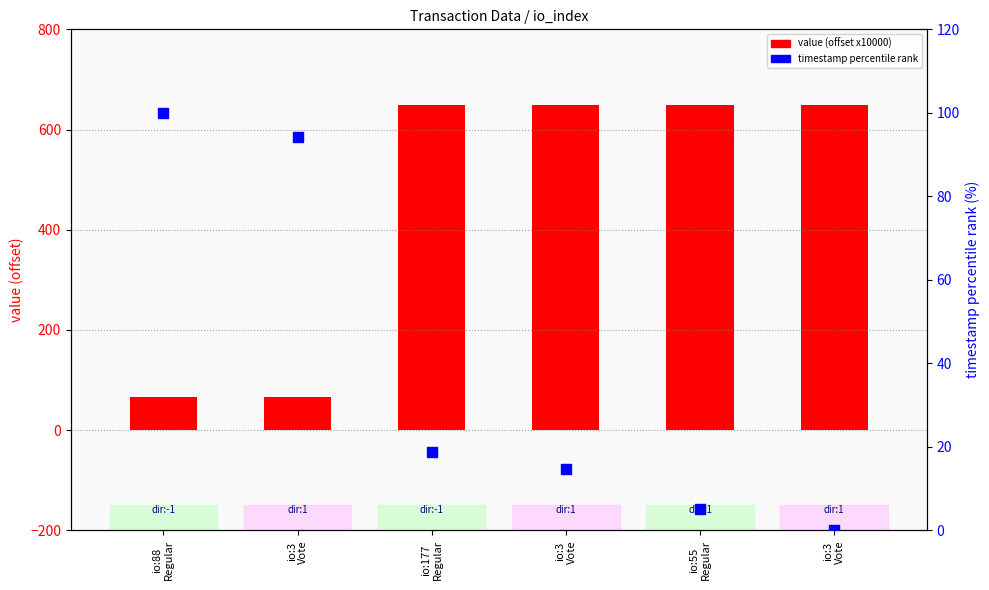

At which category is the sum across all series the highest?

io:177
Regular